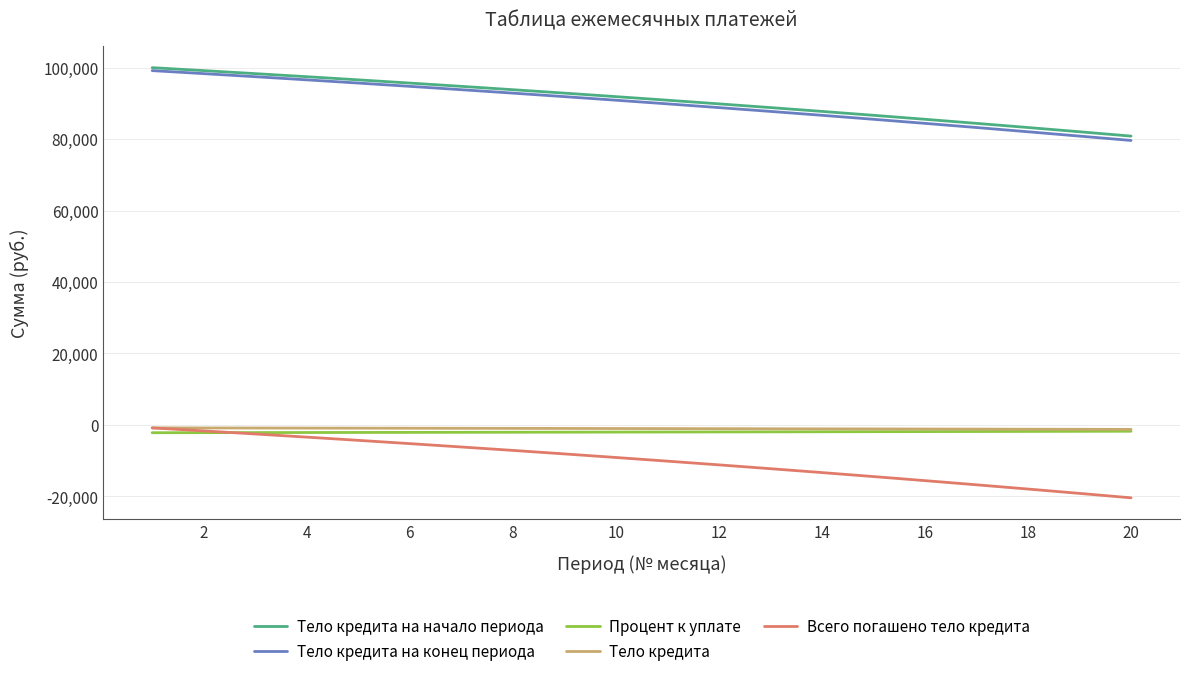

How many categories are shown in the chart?

20